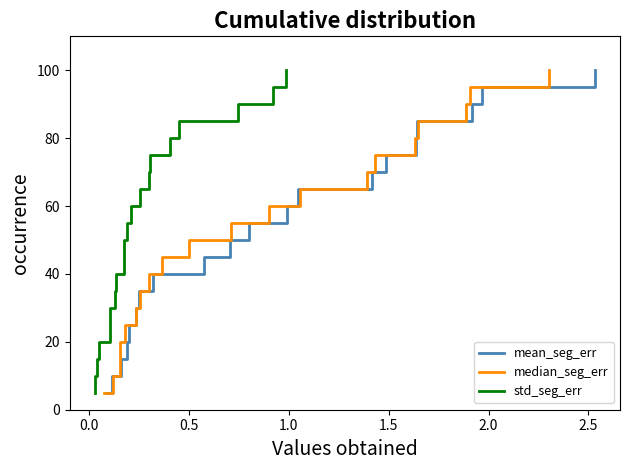

What position from the right is 1.5?

16